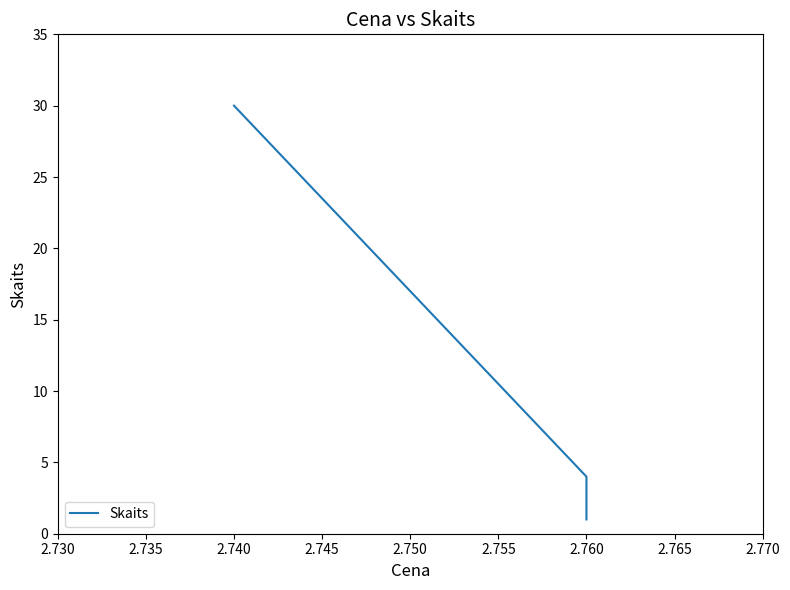

Reading left to right, what are all the values shown in this chart?

30	4	1	1